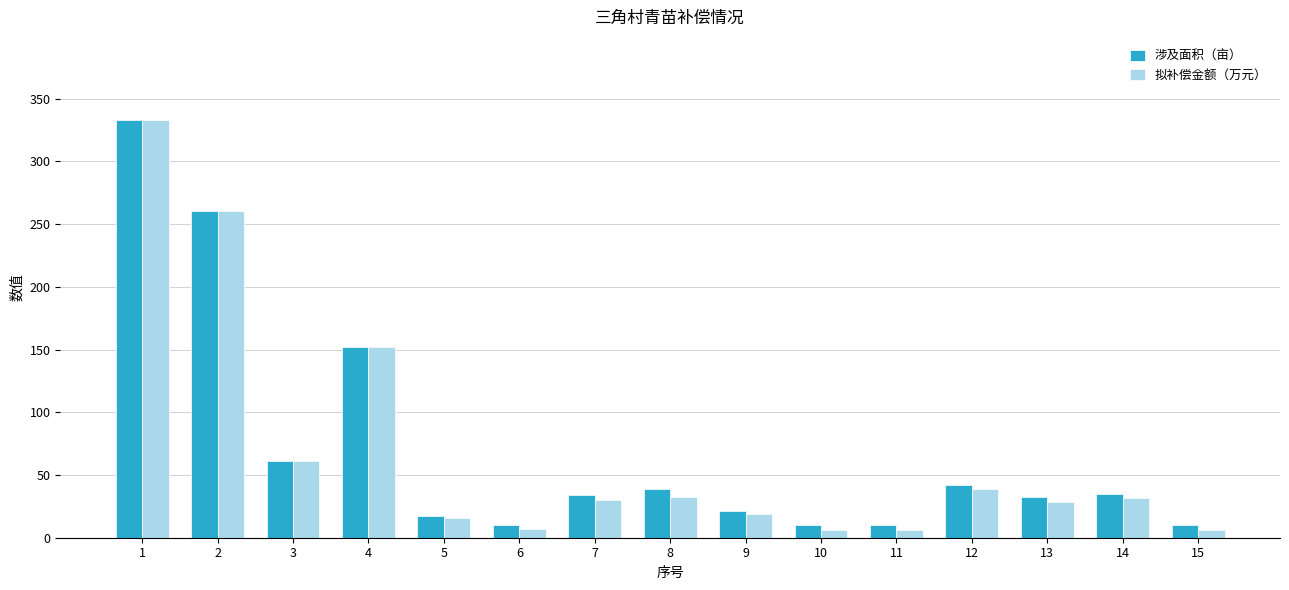

Which series changed the most between 9 and 10?

拟补偿金额（万元）